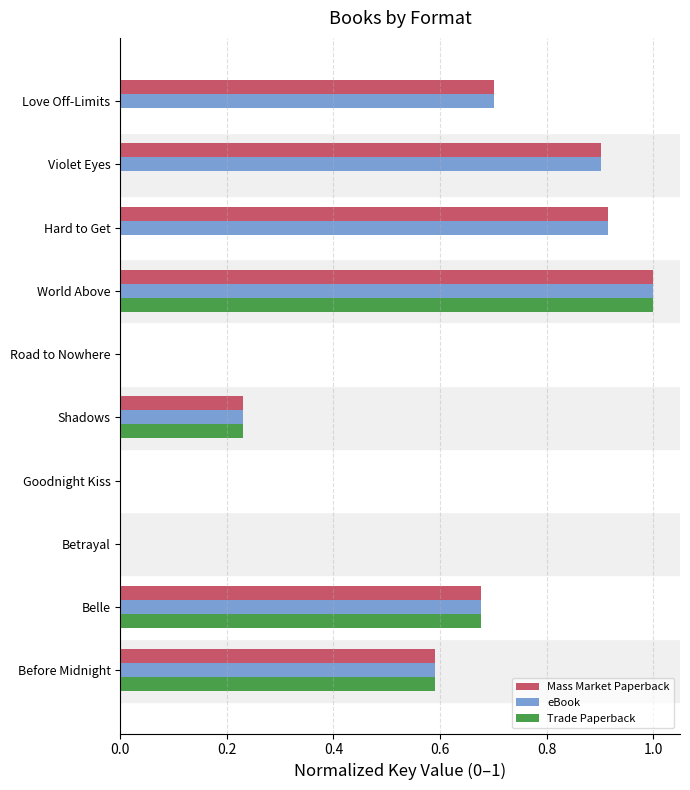

The Mass Market Paperback series shows 0.4 at Love Off-Limits. True or false?

False